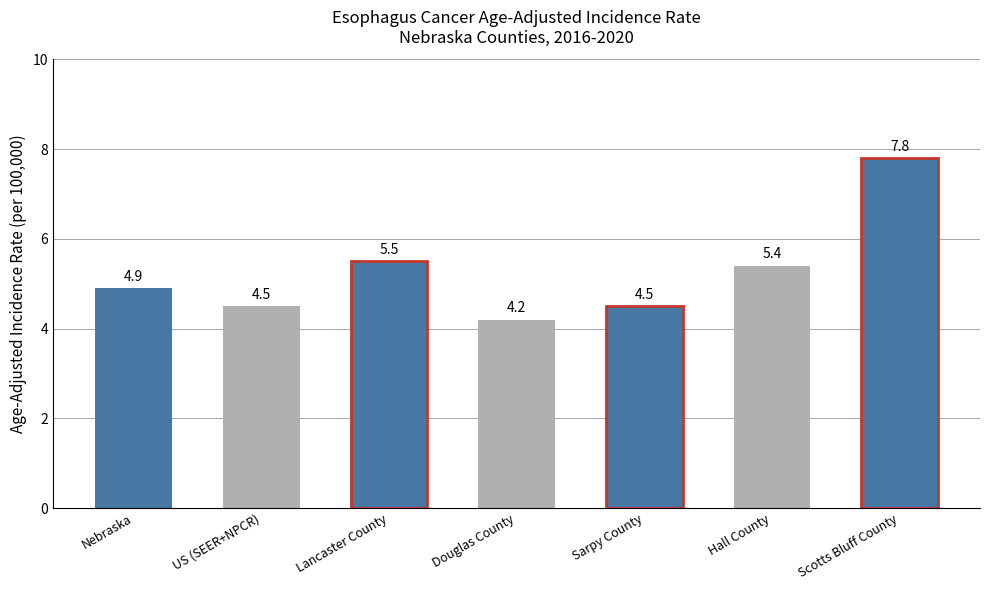

Rank the categories by value from highest to lowest.

Scotts Bluff County, Lancaster County, Hall County, Nebraska, US (SEER+NPCR), Sarpy County, Douglas County